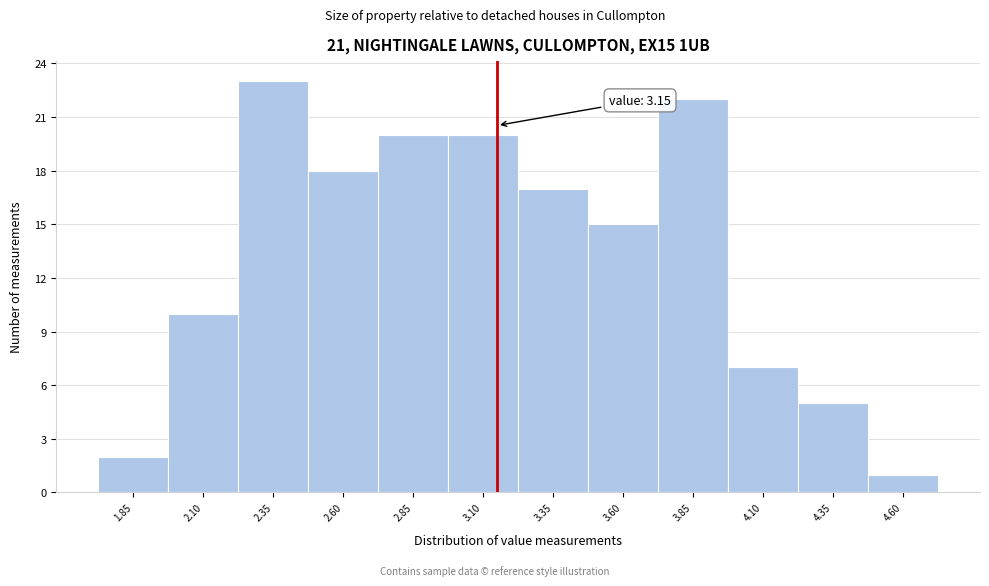

Over which range of the x-axis is the bar tallest?

2.225 to 2.475